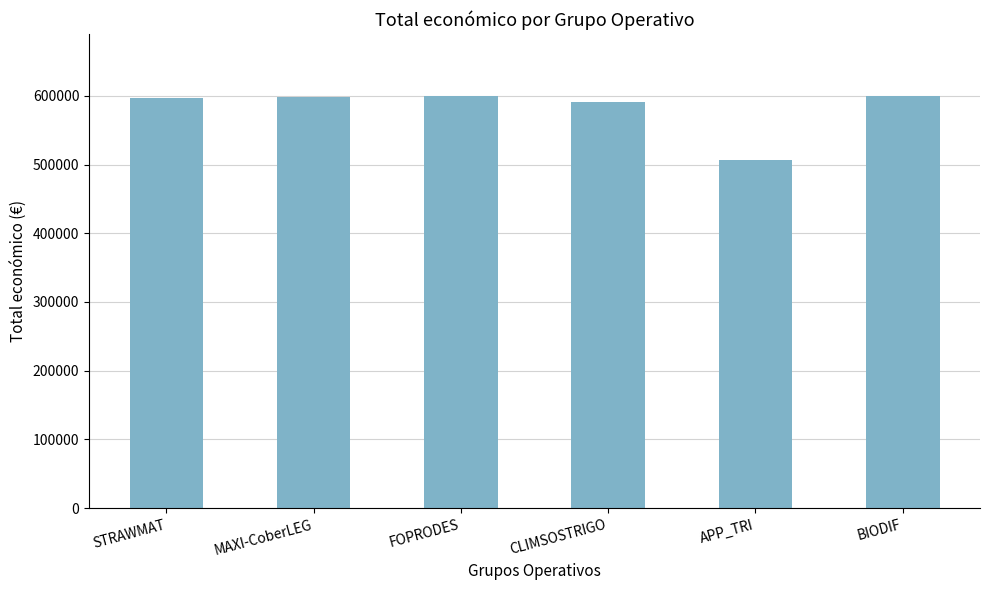

Where is the data nearest to the value 553591?

CLIMSOSTRIGO